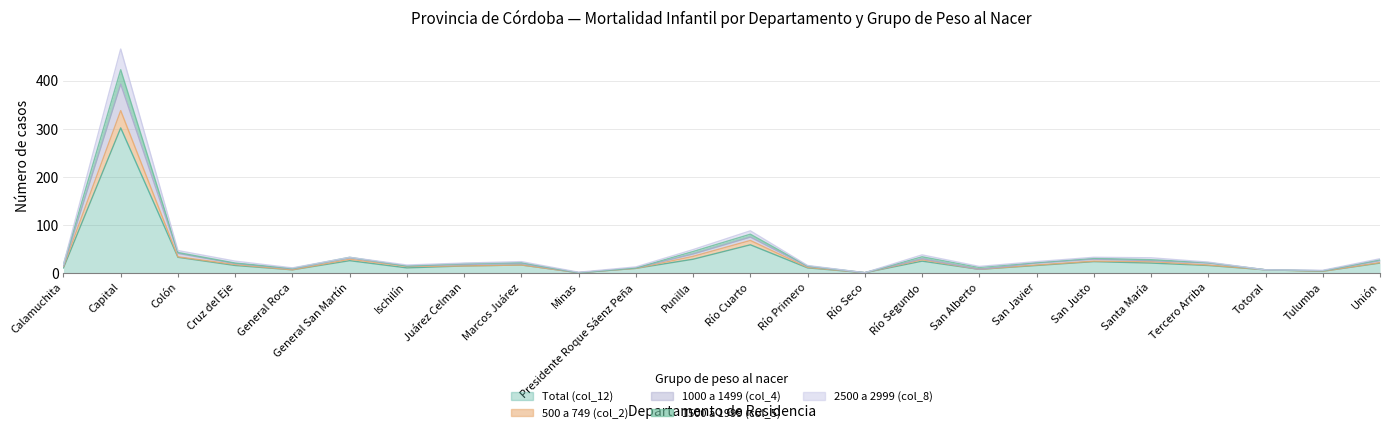

Reading left to right, list all the values displayed in this chart.

Total (col_12): Calamuchita=11	Capital=302	Colón=33	Cruz del Eje=16	General Roca=7	General San Martín=26	Ischilín=11	Juárez Celman=15	Marcos Juárez=17	Minas=1	Presidente Roque Sáenz Peña=10	Punilla=29	Río Cuarto=59	Río Primero=11	Río Seco=1	Río Segundo=25	San Alberto=8	San Javier=16	San Justo=24	Santa María=21	Tercero Arriba=16	Totoral=7	Tulumba=4	Unión=21
500 a 749 (col_2): Calamuchita=14	Capital=338	Colón=34	Cruz del Eje=18	General Roca=7	General San Martín=29	Ischilín=14	Juárez Celman=15	Marcos Juárez=17	Minas=1	Presidente Roque Sáenz Peña=10	Punilla=35	Río Cuarto=68	Río Primero=12	Río Seco=1	Río Segundo=28	San Alberto=8	San Javier=17	San Justo=25	Santa María=24	Tercero Arriba=17	Totoral=7	Tulumba=4	Unión=22
1000 a 1499 (col_4): Calamuchita=15	Capital=393	Colón=41	Cruz del Eje=20	General Roca=9	General San Martín=32	Ischilín=15	Juárez Celman=18	Marcos Juárez=20	Minas=1	Presidente Roque Sáenz Peña=11	Punilla=40	Río Cuarto=75	Río Primero=14	Río Seco=1	Río Segundo=30	San Alberto=8	San Javier=21	San Justo=29	Santa María=26	Tercero Arriba=21	Totoral=7	Tulumba=5	Unión=26
1500 a 1999 (col_5): Calamuchita=18	Capital=466	Colón=47	Cruz del Eje=25	General Roca=11	General San Martín=33	Ischilín=17	Juárez Celman=21	Marcos Juárez=24	Minas=2	Presidente Roque Sáenz Peña=13	Punilla=49	Río Cuarto=88	Río Primero=16	Río Seco=1	Río Segundo=38	San Alberto=14	San Javier=24	San Justo=33	Santa María=32	Tercero Arriba=23	Totoral=7	Tulumba=6	Unión=30
2500 a 2999 (col_8): Calamuchita=18	Capital=423	Colón=43	Cruz del Eje=21	General Roca=10	General San Martín=33	Ischilín=15	Juárez Celman=20	Marcos Juárez=22	Minas=1	Presidente Roque Sáenz Peña=11	Punilla=45	Río Cuarto=81	Río Primero=15	Río Seco=1	Río Segundo=34	San Alberto=12	San Javier=22	San Justo=31	Santa María=28	Tercero Arriba=22	Totoral=7	Tulumba=5	Unión=28